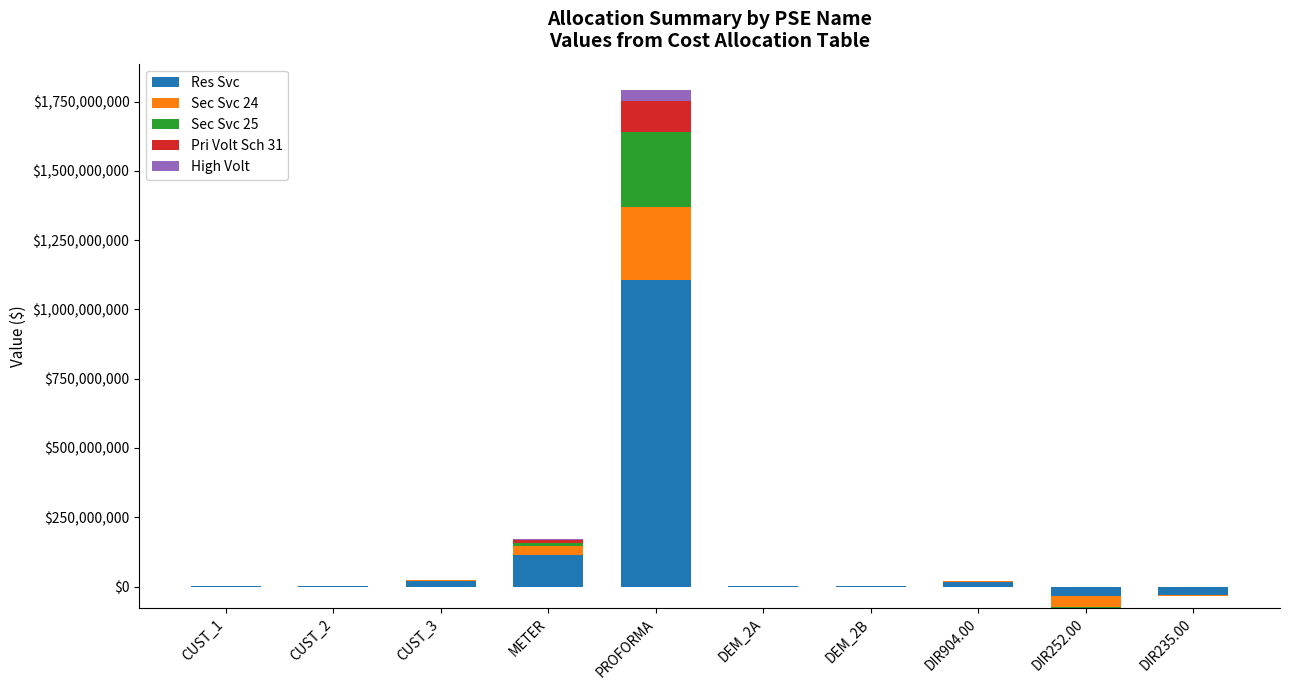

Is it true that Sec Svc 24 equals 213505.9 at DEM_2B?

False